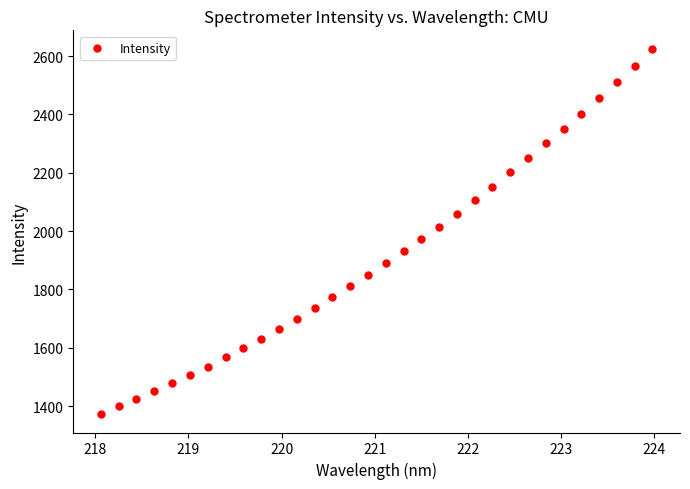

What is the range of Y values (max minus min)?

1253.6